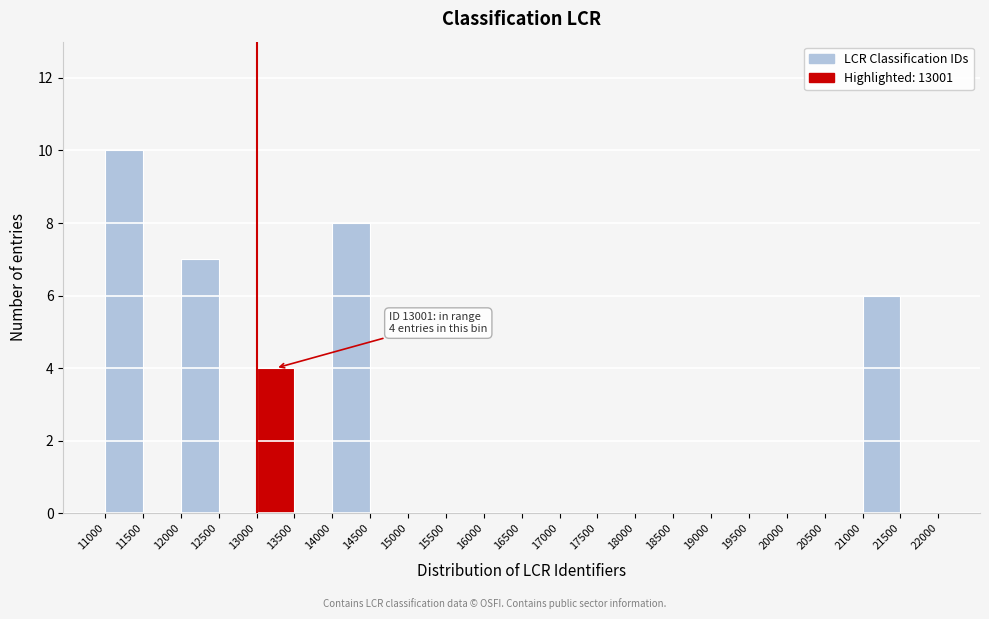

Over which range of the x-axis is the bar tallest?

11000 to 11500